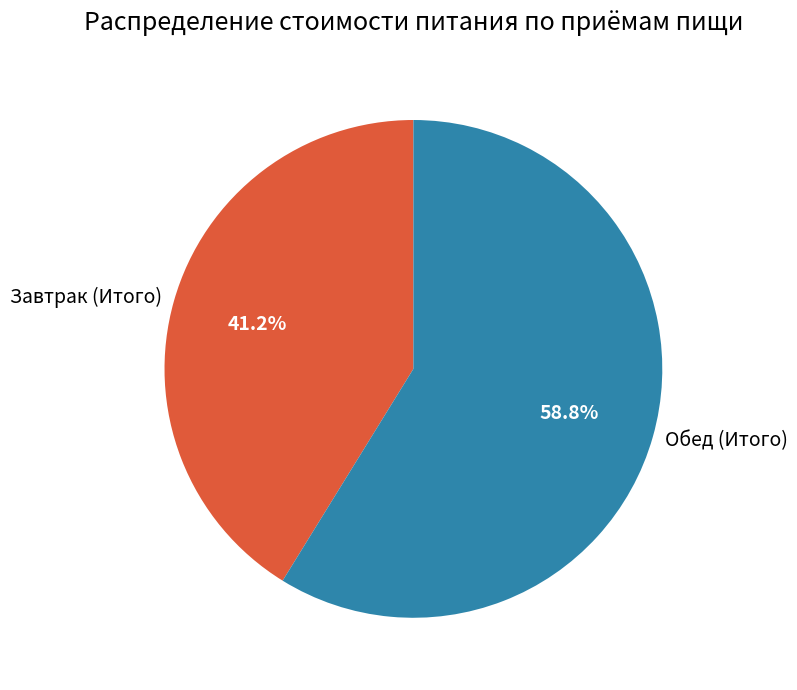

To the nearest percent, what portion does Обед (Итого) represent?

59%